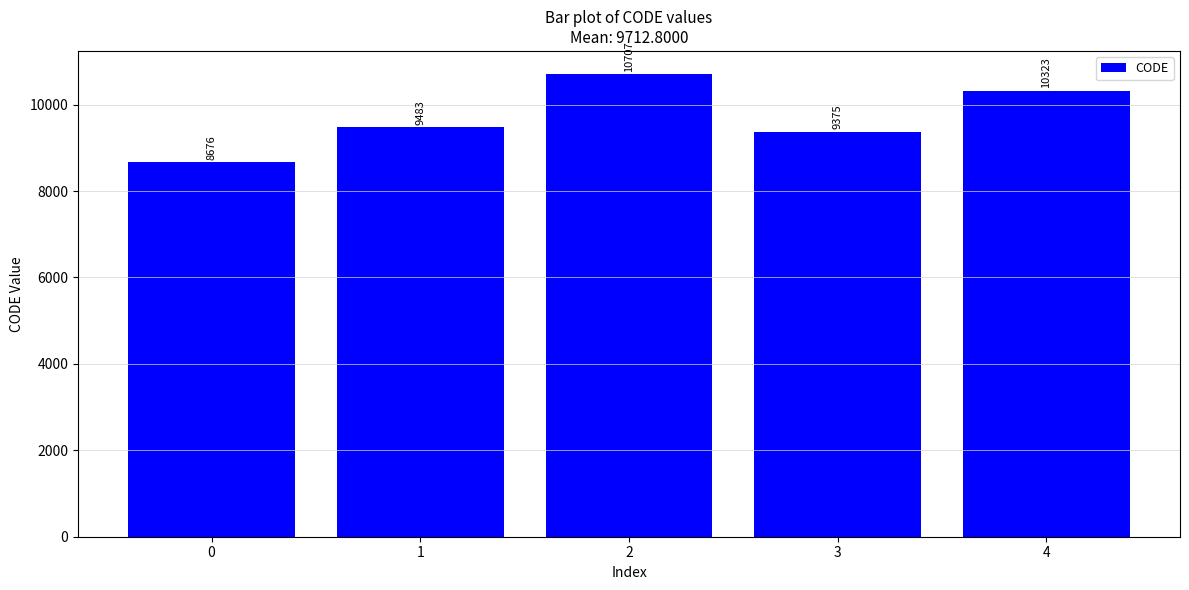

What is the greatest value displayed?

10707